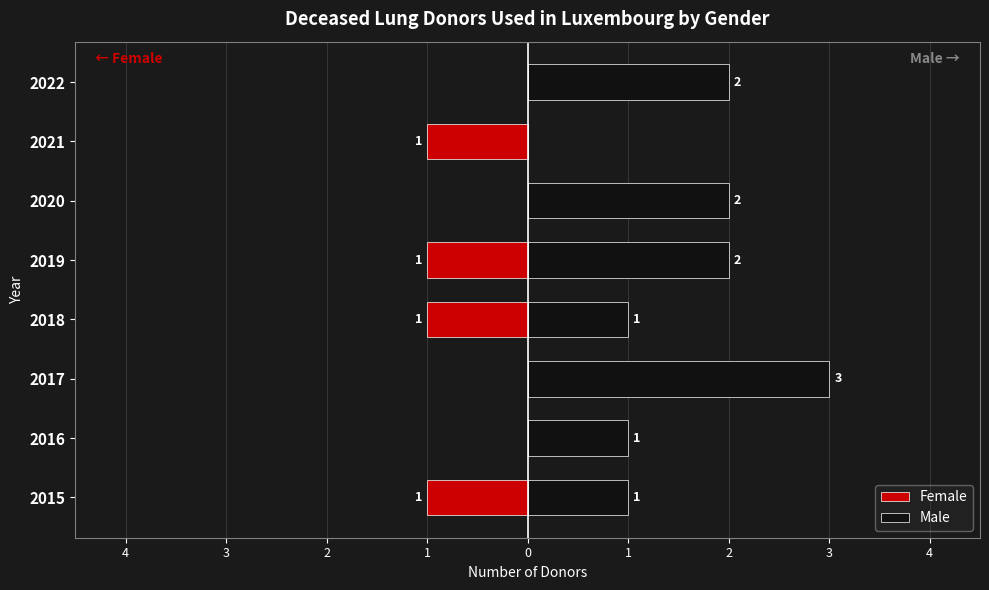

Which has a higher value, 2018 or 2016?

2016